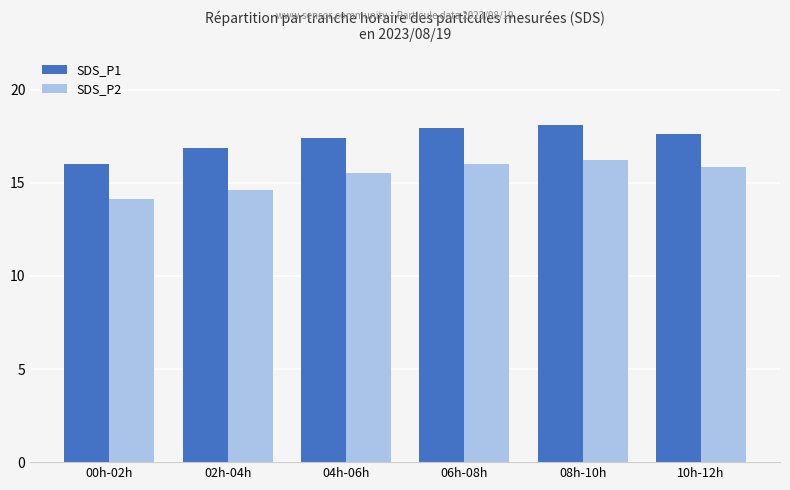

How many bars are there in total?

12